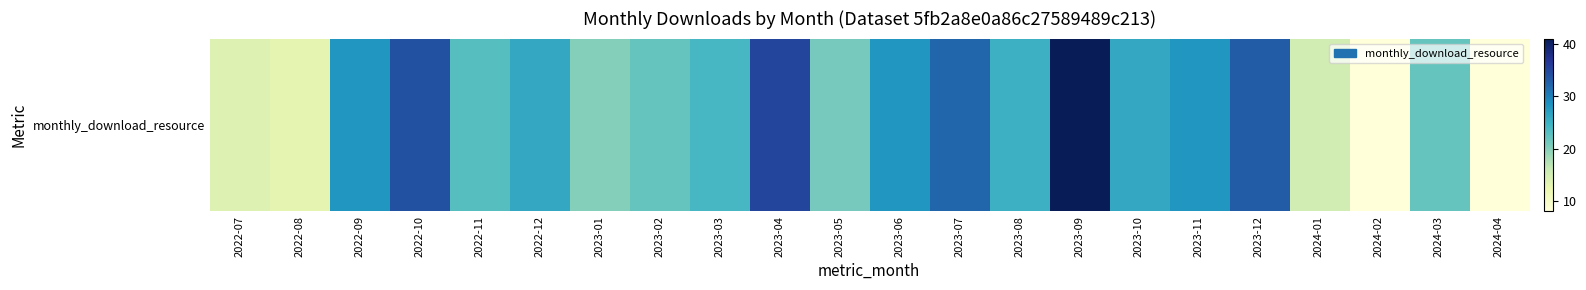

What is the difference between the values at 2023-03 and 2023-10?

2